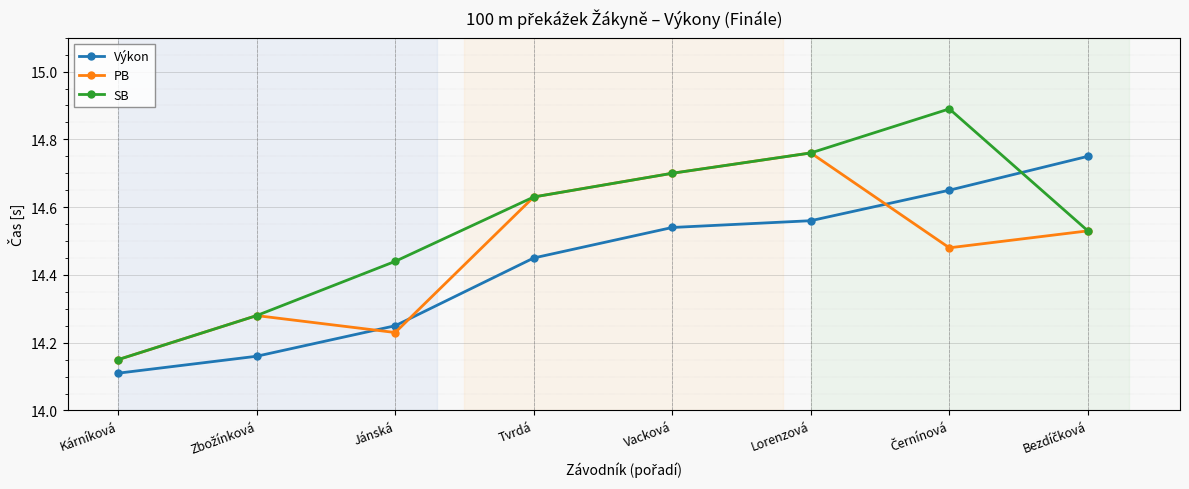

At which label does PB reach its peak?

Lorenzová